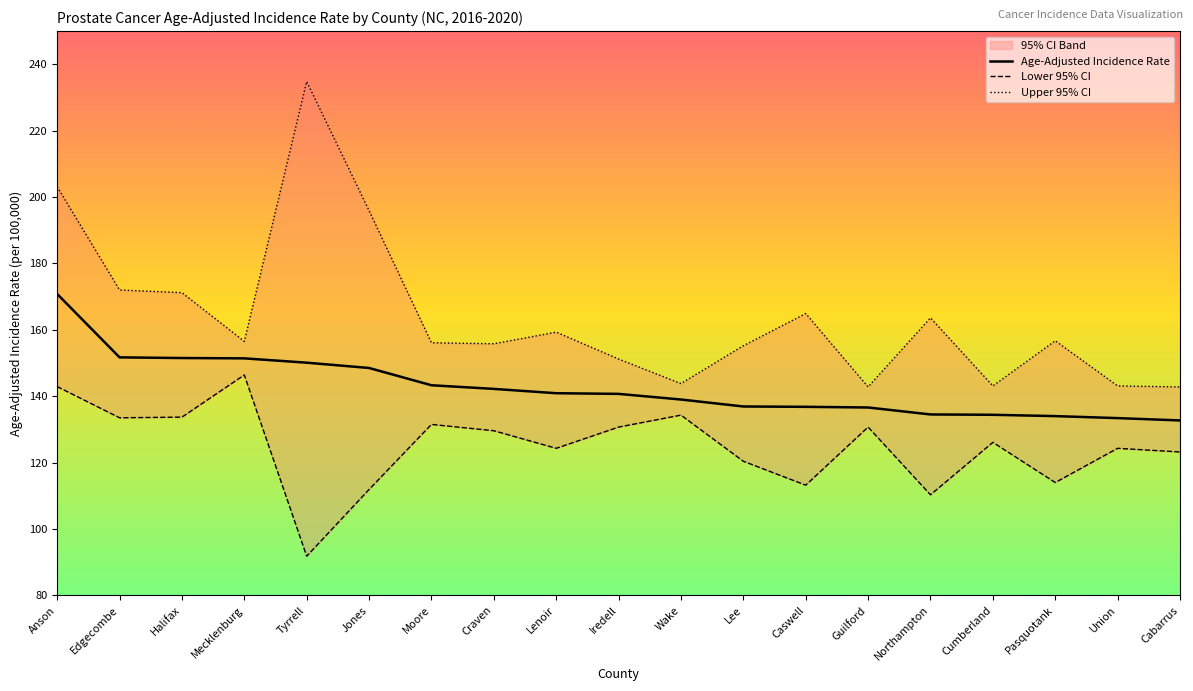

What is the difference between the Upper 95% CI values at Lenoir and Halifax?

11.9